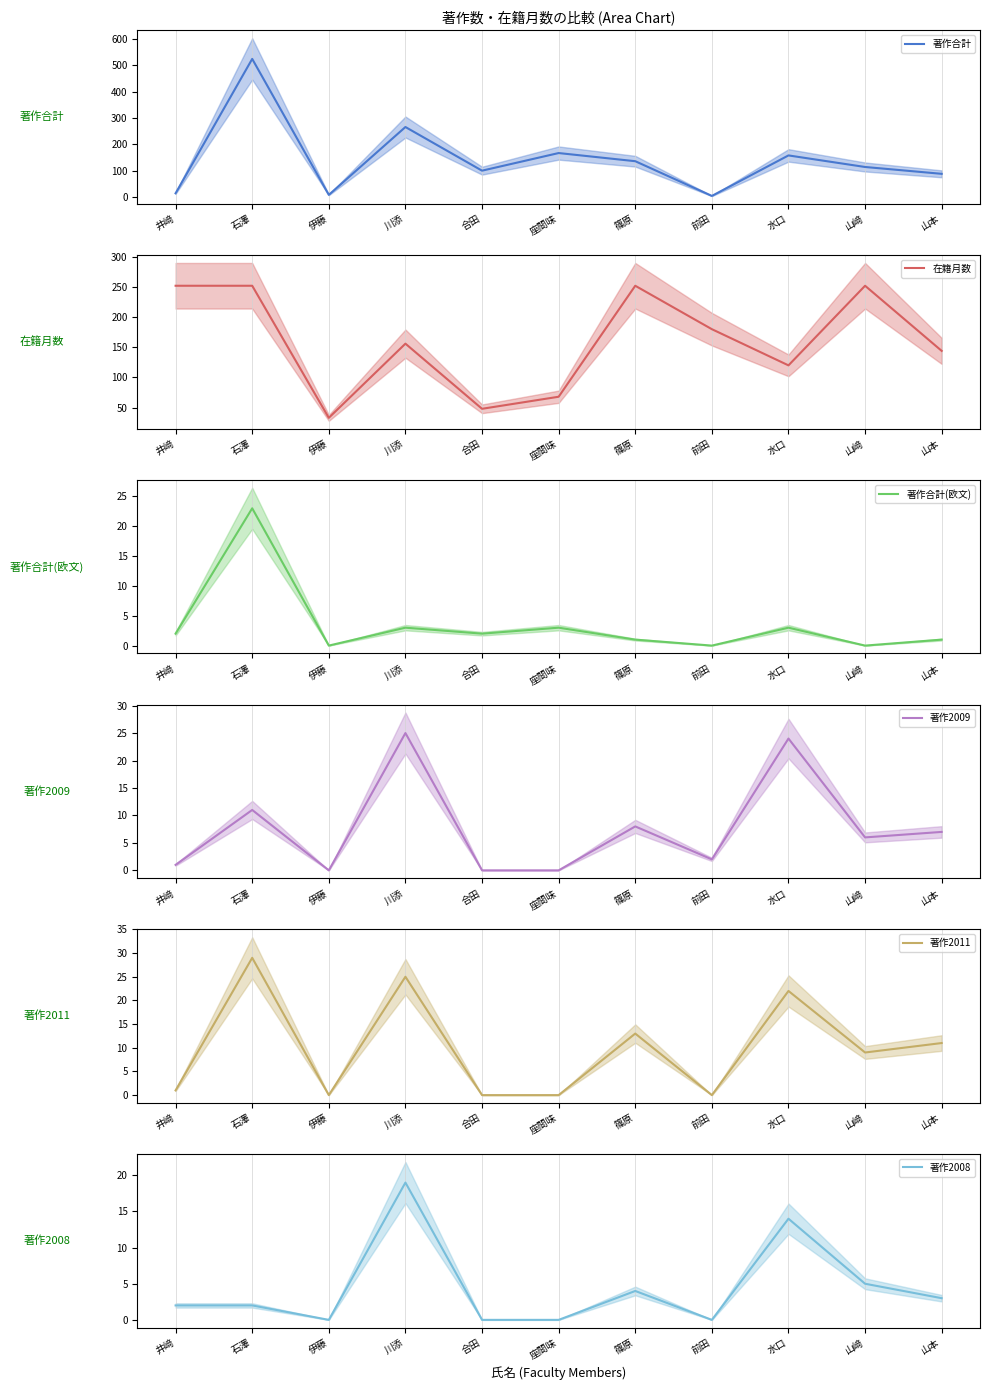

Between 井﨑 and 篠原, which is larger?

篠原